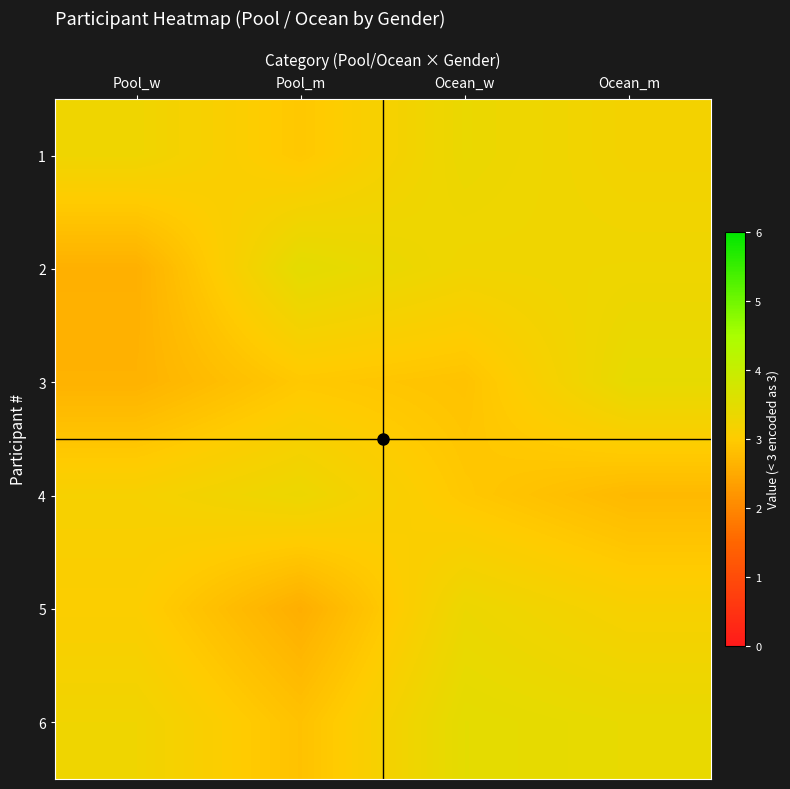

How many categories are shown in the chart?

4